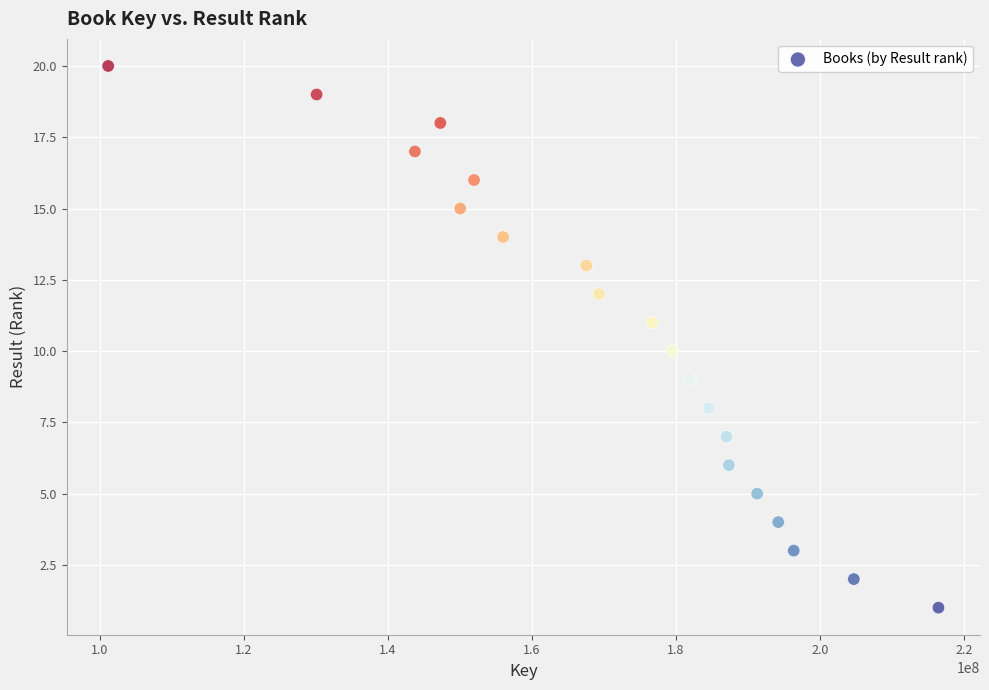

What is the range of Y values (max minus min)?

19